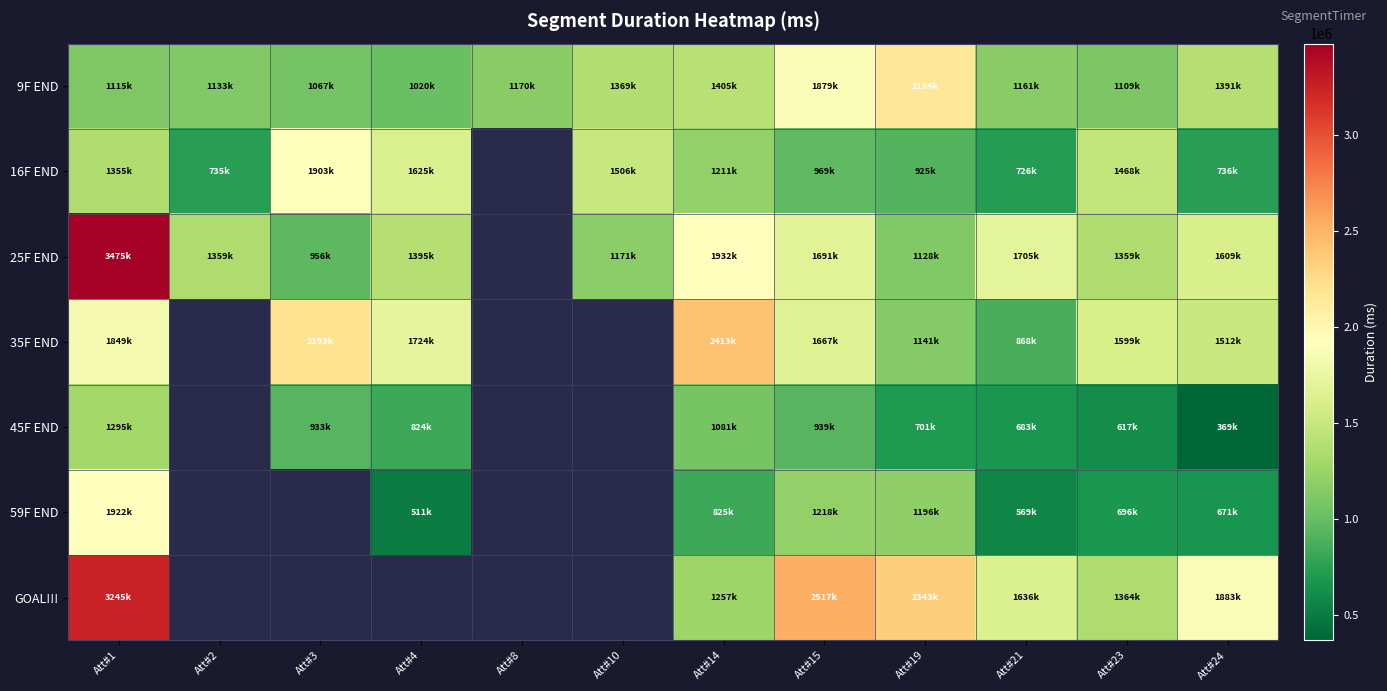

Which label corresponds to the largest value in the chart?

Att#1